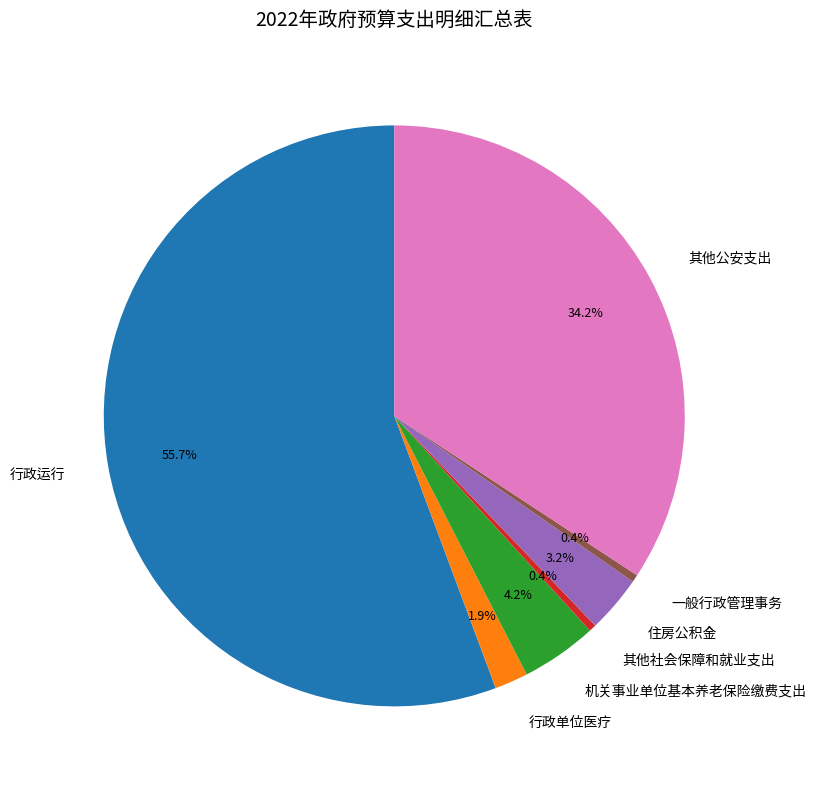

How many segments does this pie chart have?

7